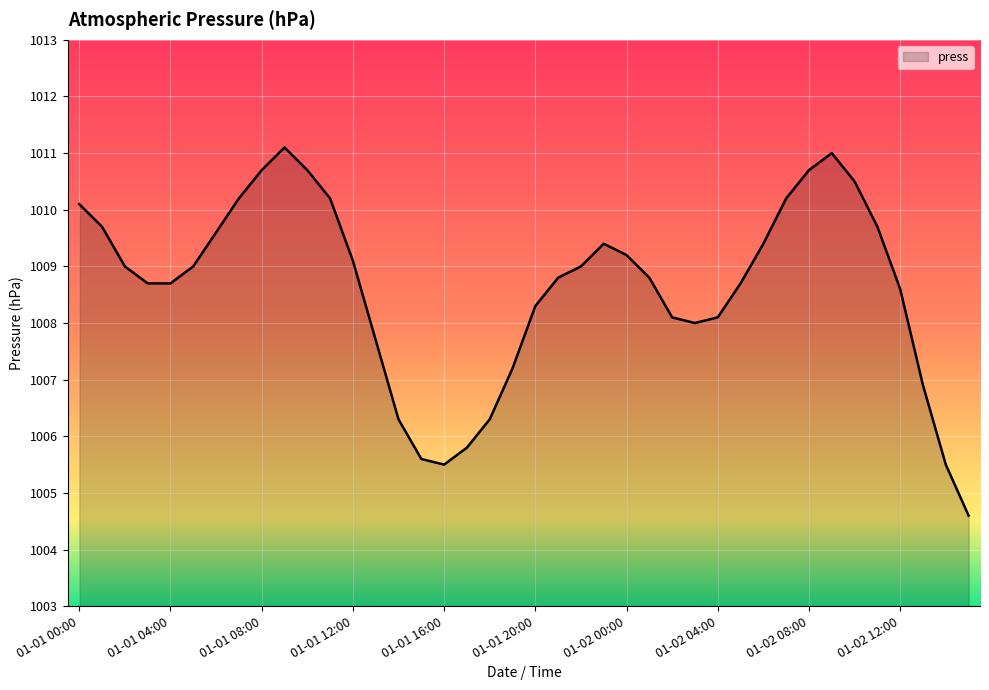

What is the greatest value displayed?

1011.1